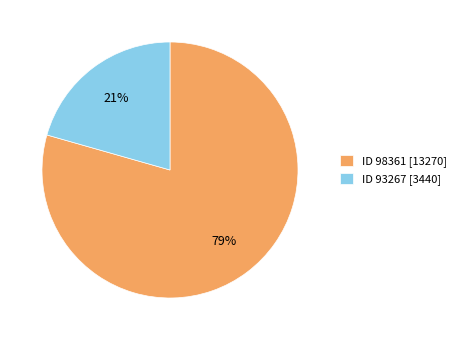

Do ID 98361 [13270] and ID 93267 [3440] together represent more than half of the pie?

Yes